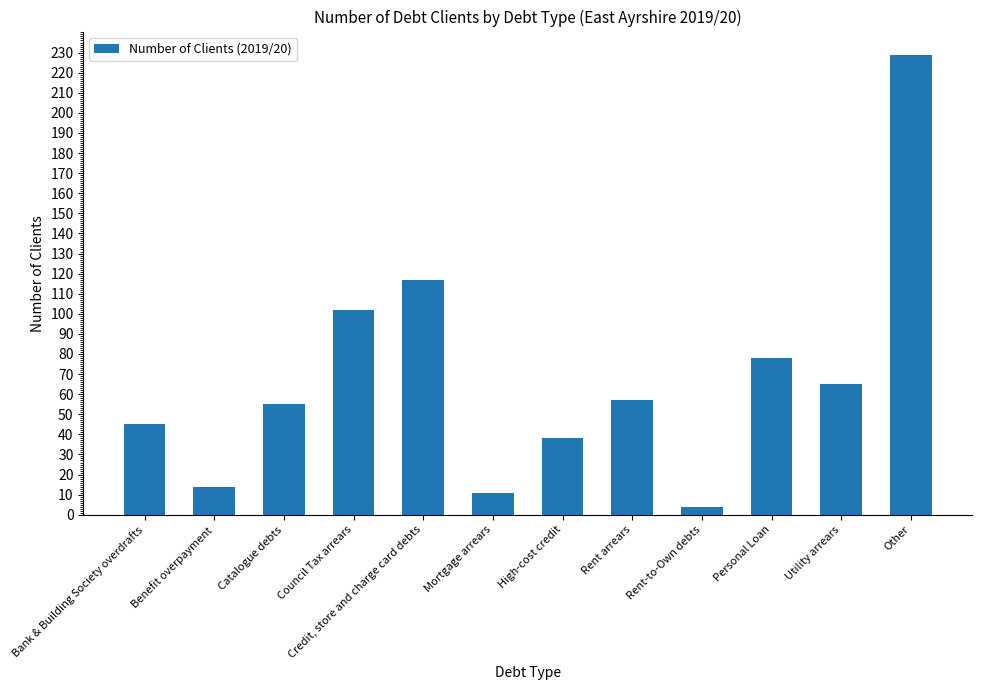

Is it true that the value at Utility arrears is 65?

True